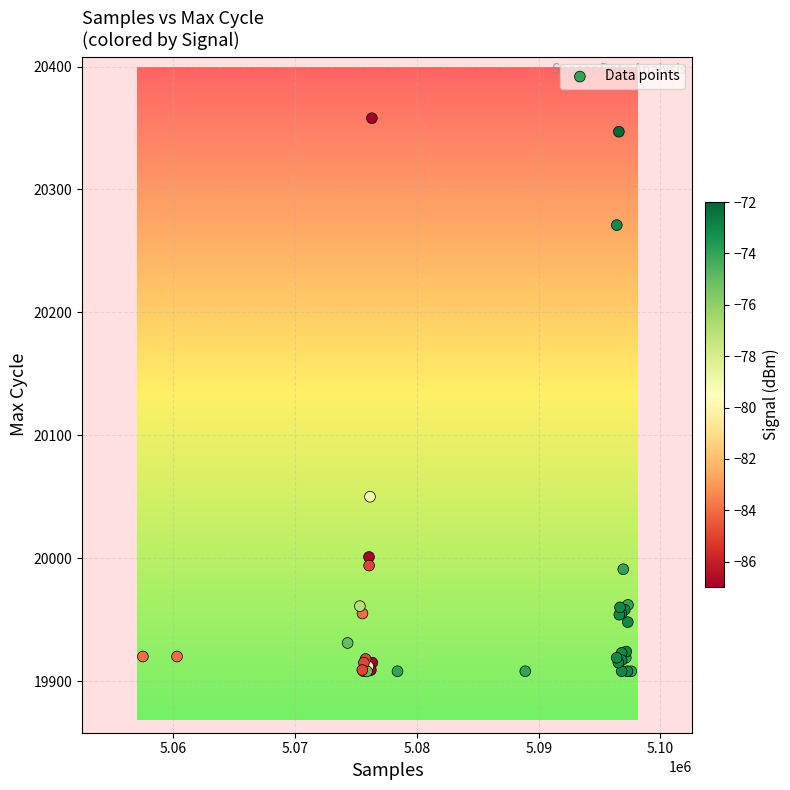

What Y value in the scatter plot is closest to 20133?

20050